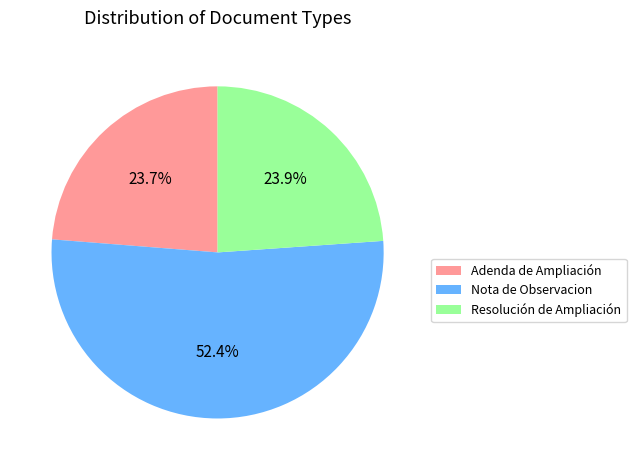

True or false: Nota de Observacion accounts for 52% of the total.

True